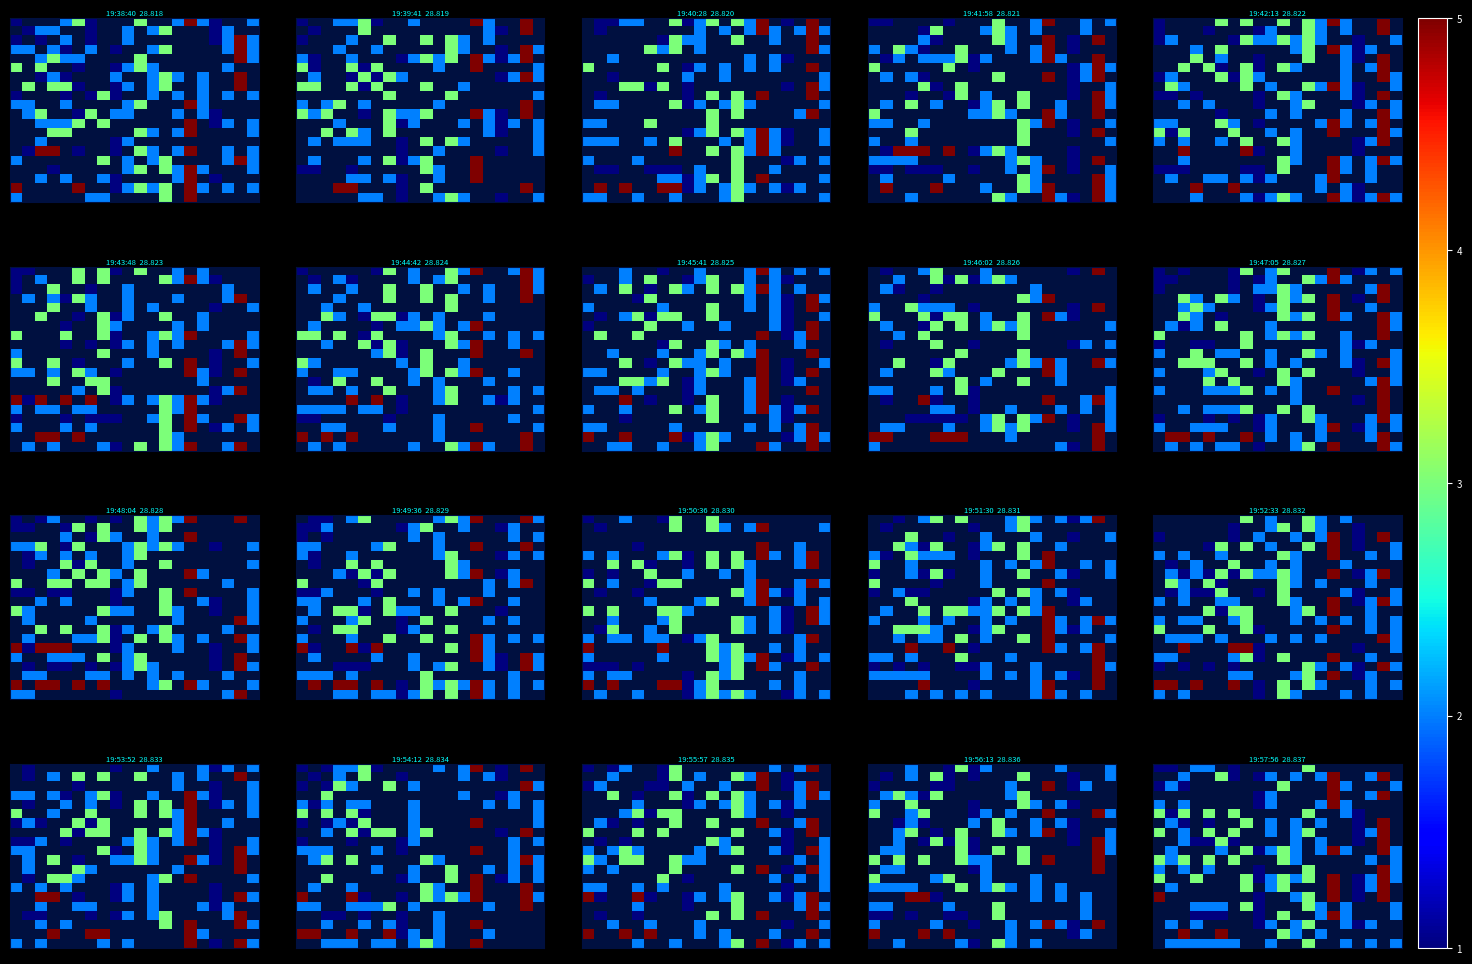

Between 18 and 7, which is larger?

7